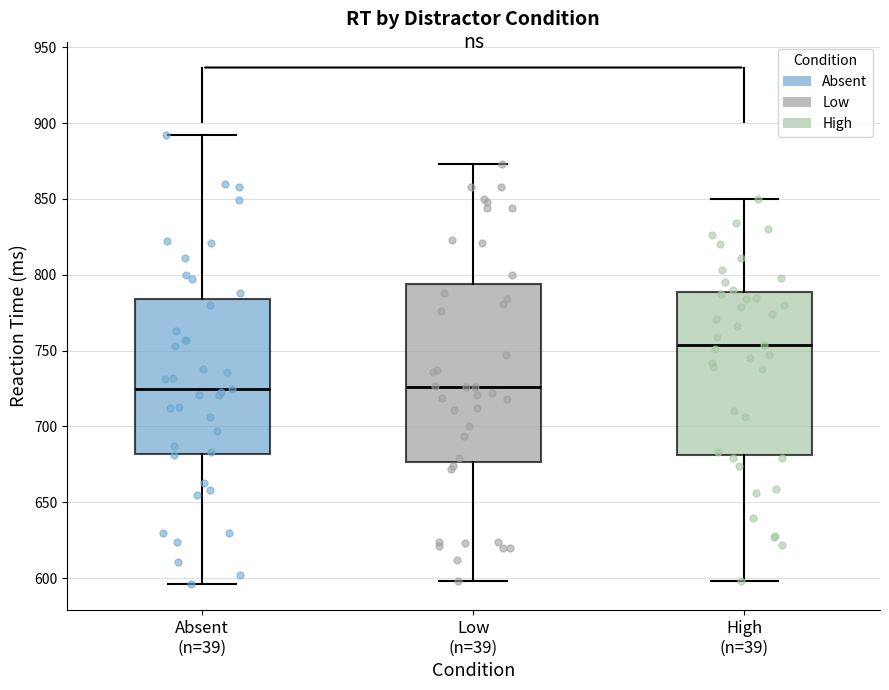

Reading left to right, transcribe this box plot: for each box, give where its median line is, the range the box spans, and where its two whiskers end, as read against the y-axis. The values are not printed on the chart, so give them approximately, as read against the axis.

Absent (n=39): median 725, box 680 to 785, whiskers 595 to 890
Low (n=39): median 725, box 675 to 795, whiskers 600 to 875
High (n=39): median 755, box 680 to 790, whiskers 600 to 850